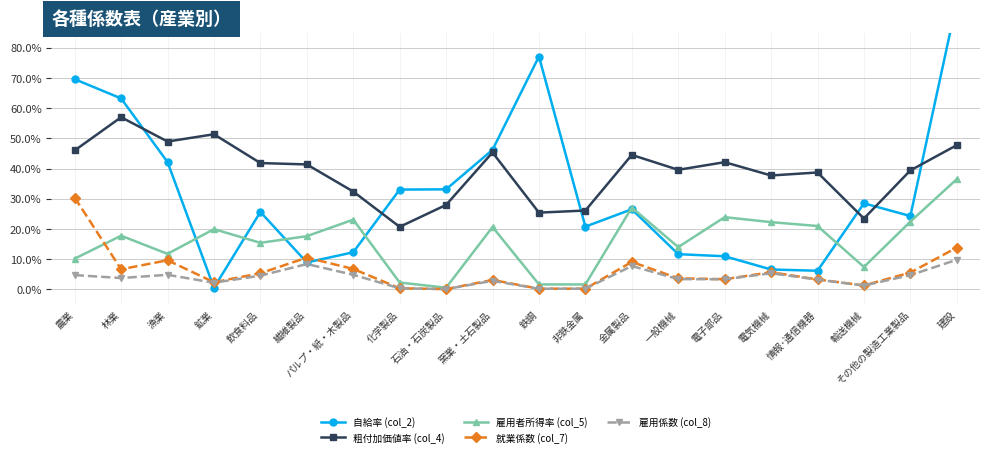

Which series has the largest total across all categories?

粗付加価値率 (col_4)